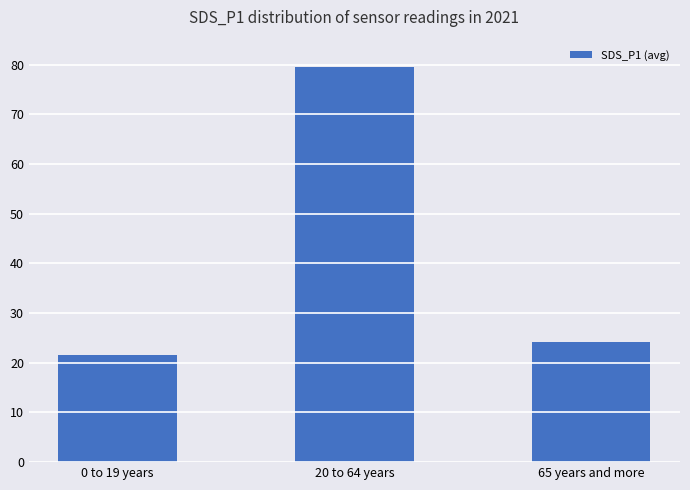

Are the bars grouped side by side (vs. stacked)?

No